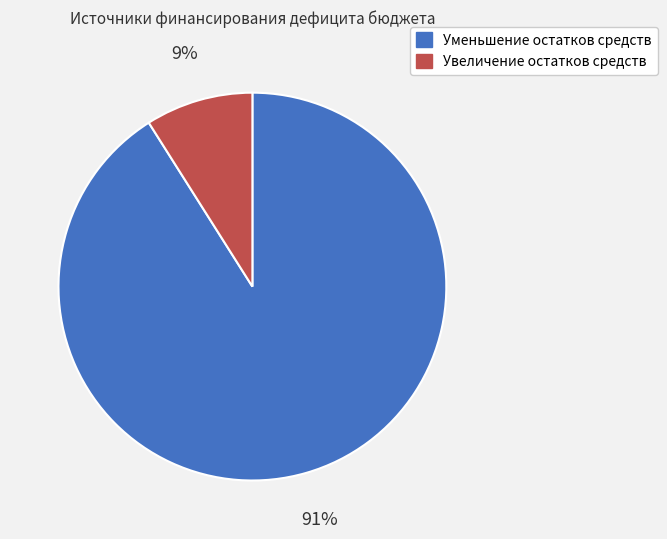

To the nearest percent, what percentage of the pie is Увеличение остатков средств?

9%